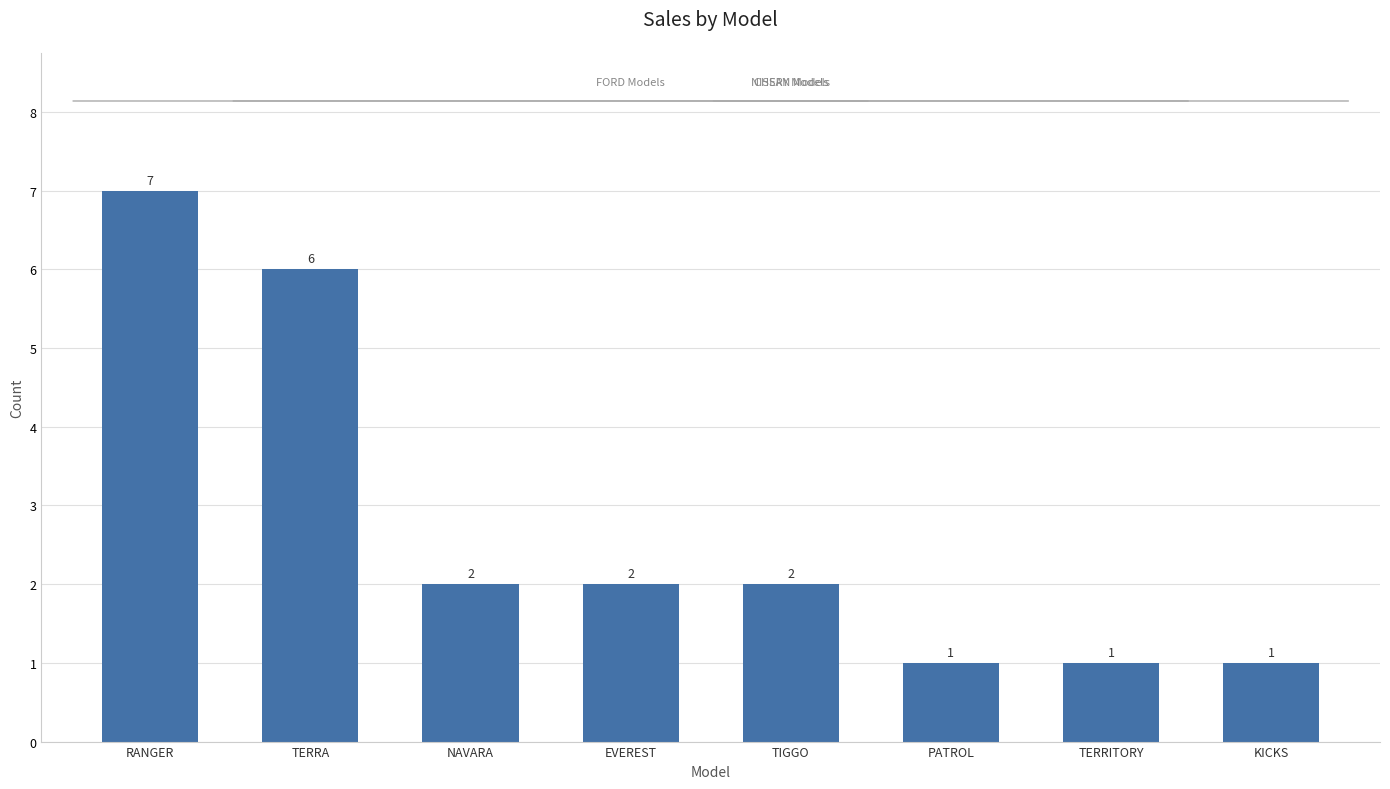

How many distinct data groups are displayed?

1